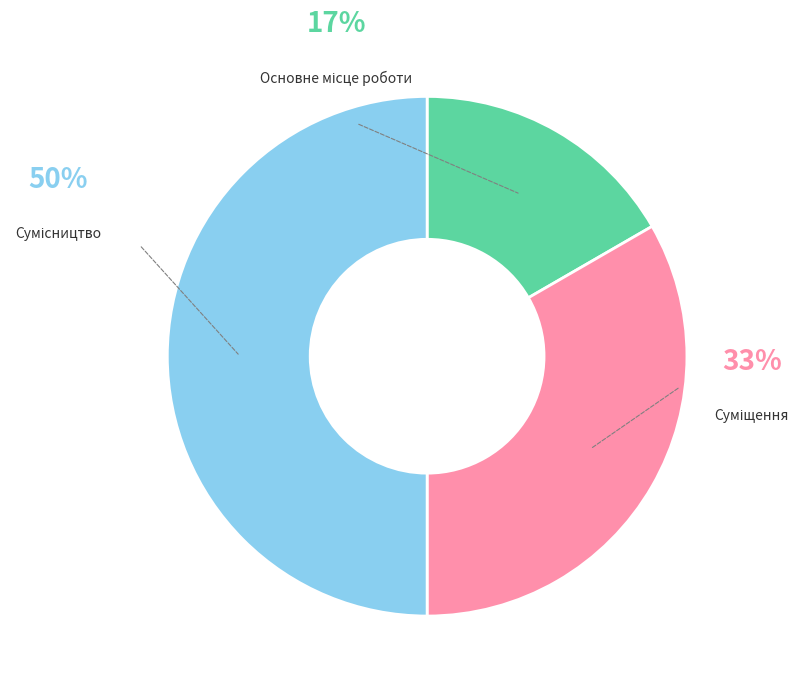

Between Сумісництво and Основне місце роботи, which is larger?

Сумісництво